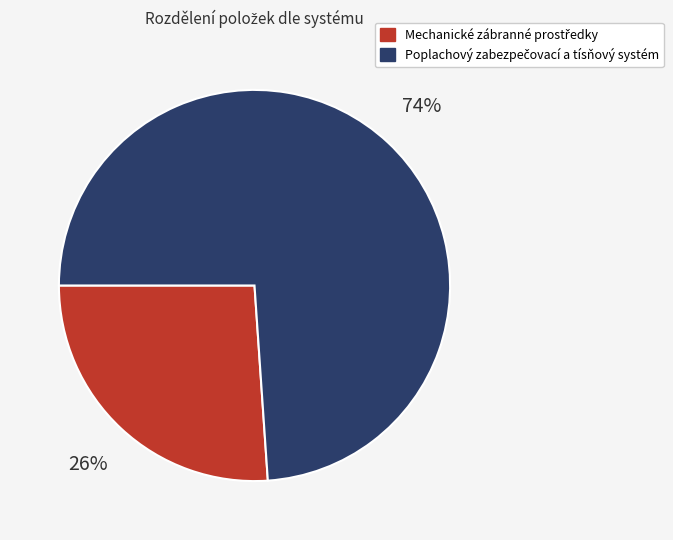

To the nearest percent, what is the average slice percentage?

50%